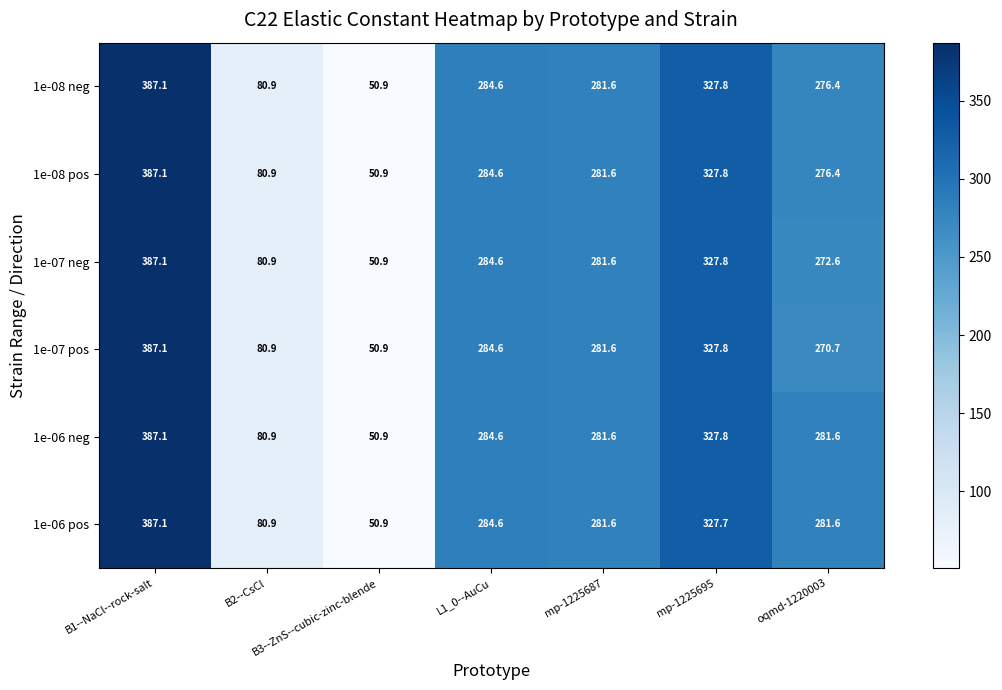

True or false: 1e-06 neg has a value of 83.6 at mp-1225695.

False